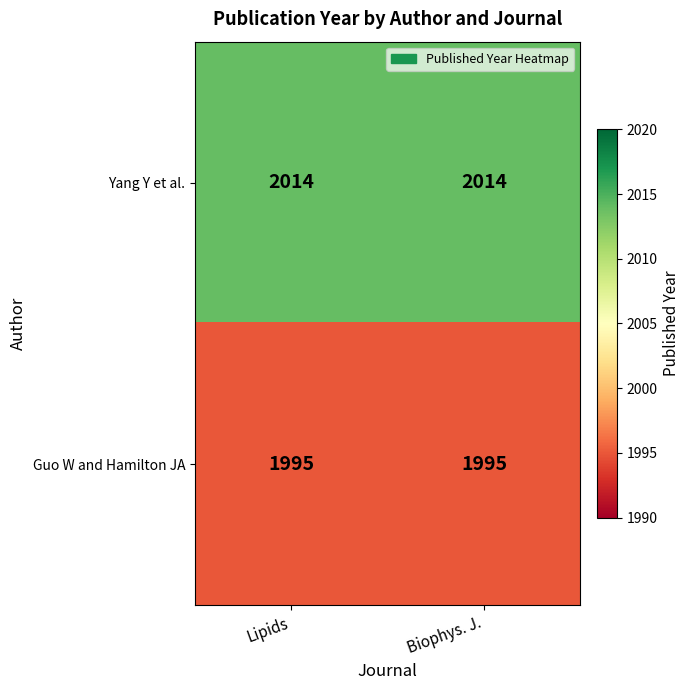

Is it true that Guo W and Hamilton JA equals 636 at Biophys. J.?

False